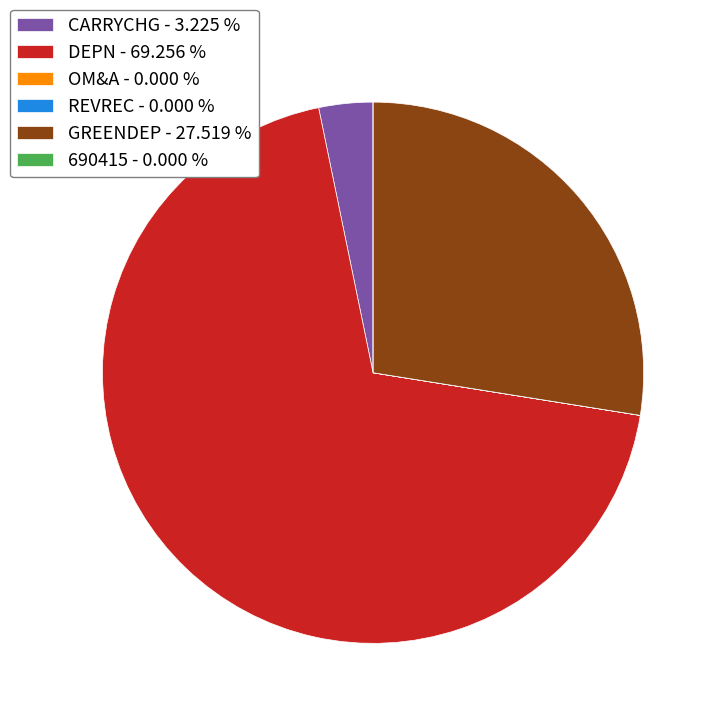

Which slice is the largest?

DEPN - 69.256 %